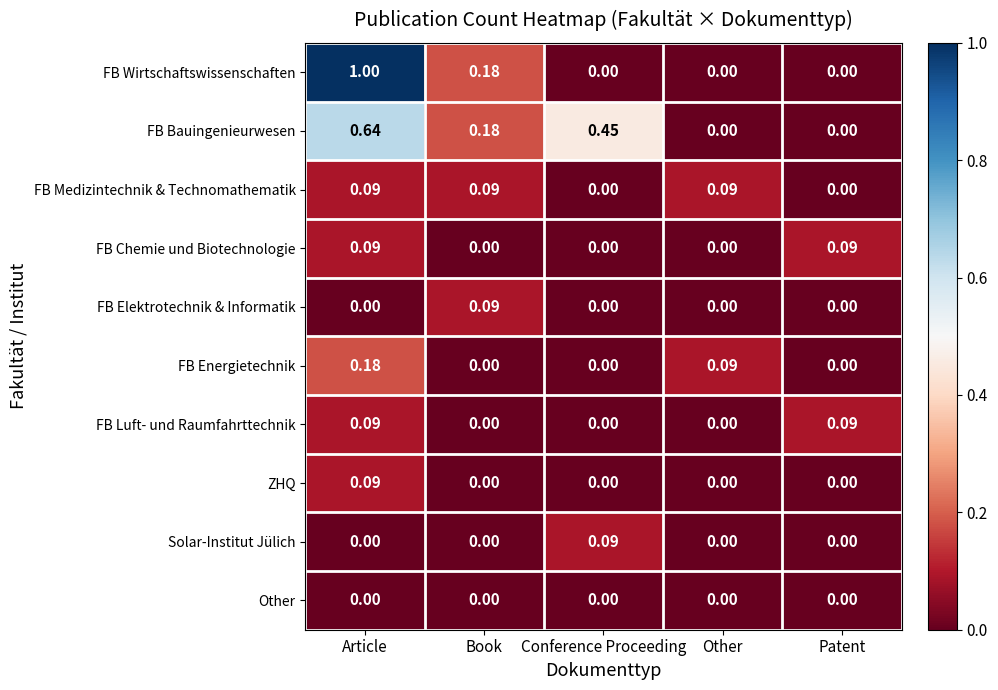

Which label corresponds to the largest value in the chart?

Article